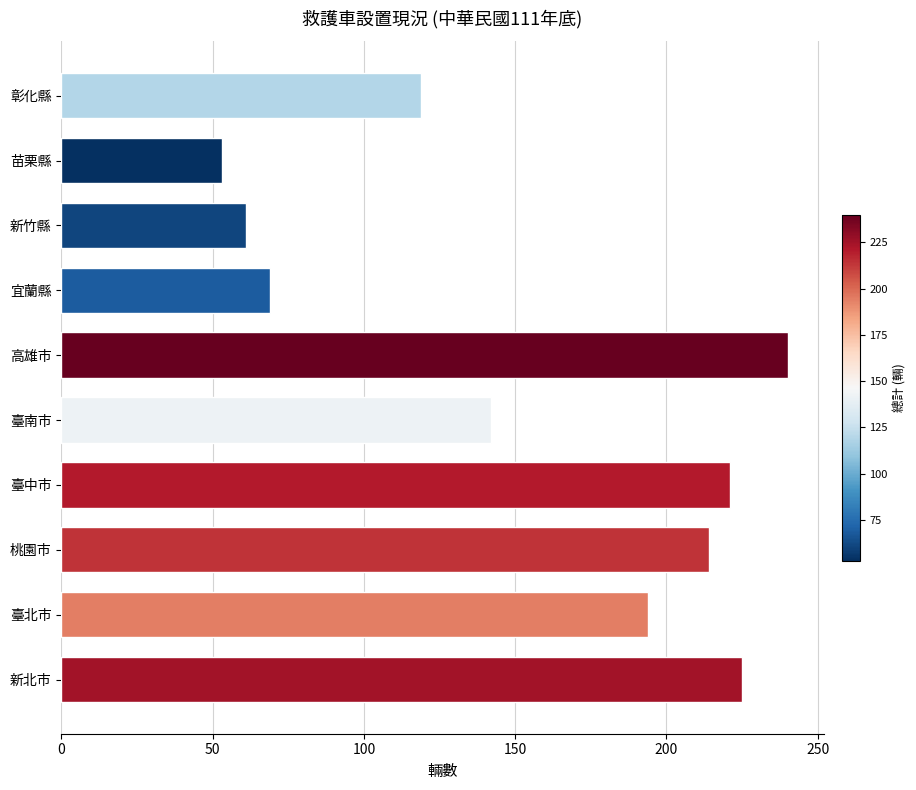

What is the difference between the maximum and minimum values?

187